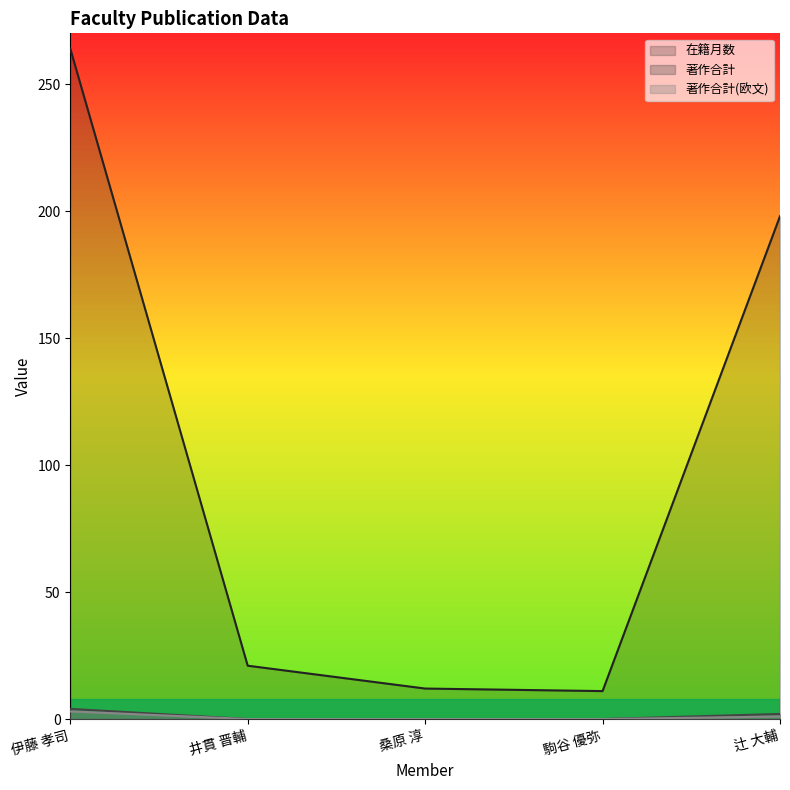

List the labels in order of 在籍月数 value, largest first.

伊藤 孝司, 辻 大輔, 井貫 晋輔, 桑原 淳, 駒谷 優弥